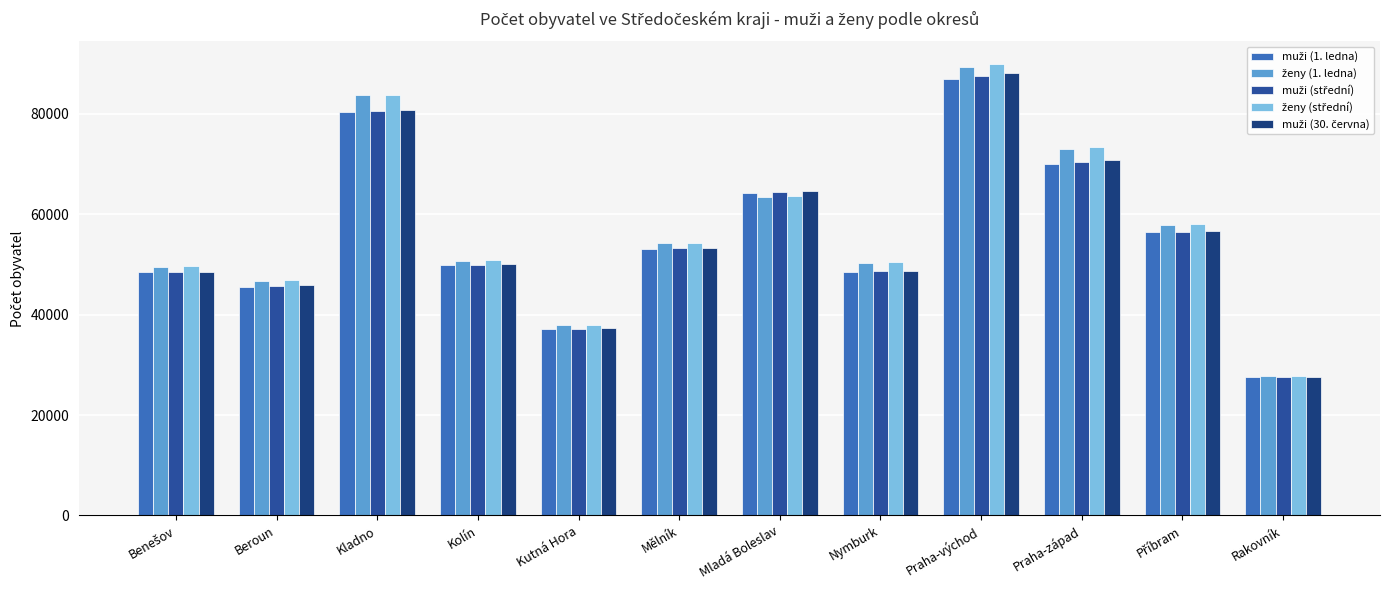

Count the number of categories in the chart.

12